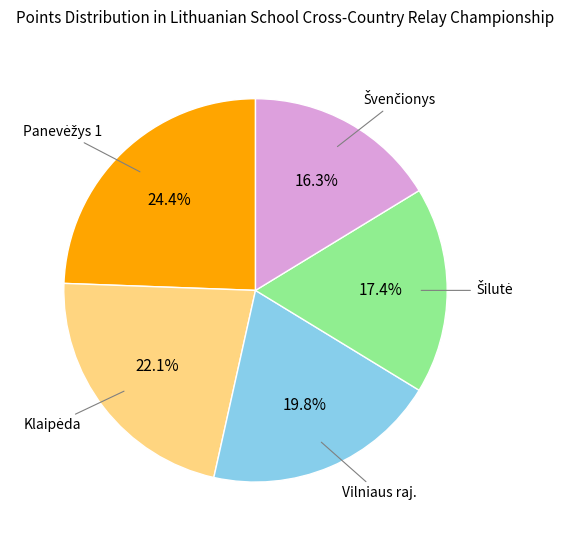

Does any single category account for the majority?

No